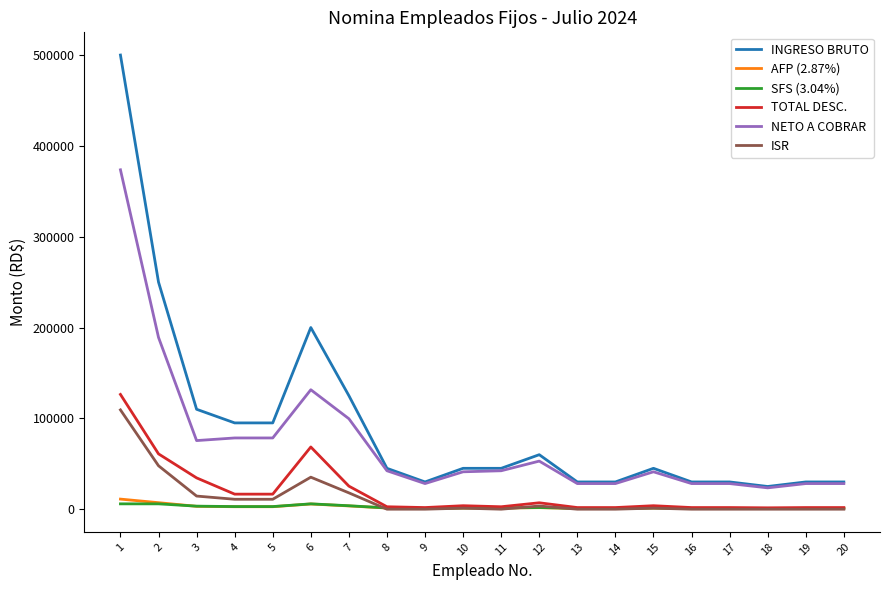

Which series has the widest spread of values?

INGRESO BRUTO